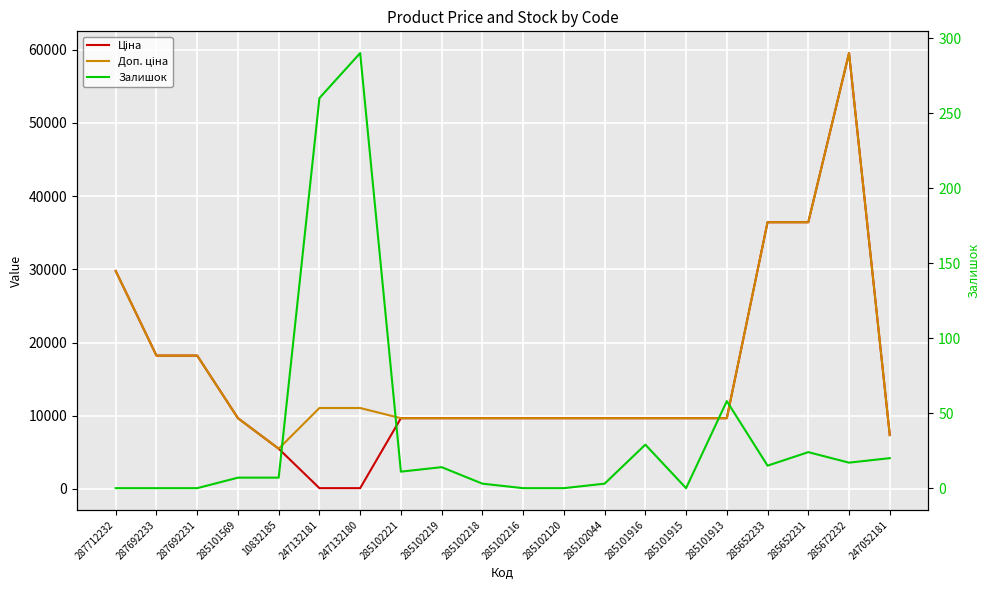

At which label does Ціна first exceed 9664?

287712232